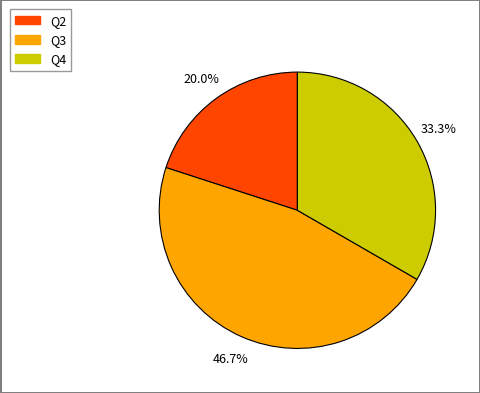

Does Q3 represent more than half of the total?

No